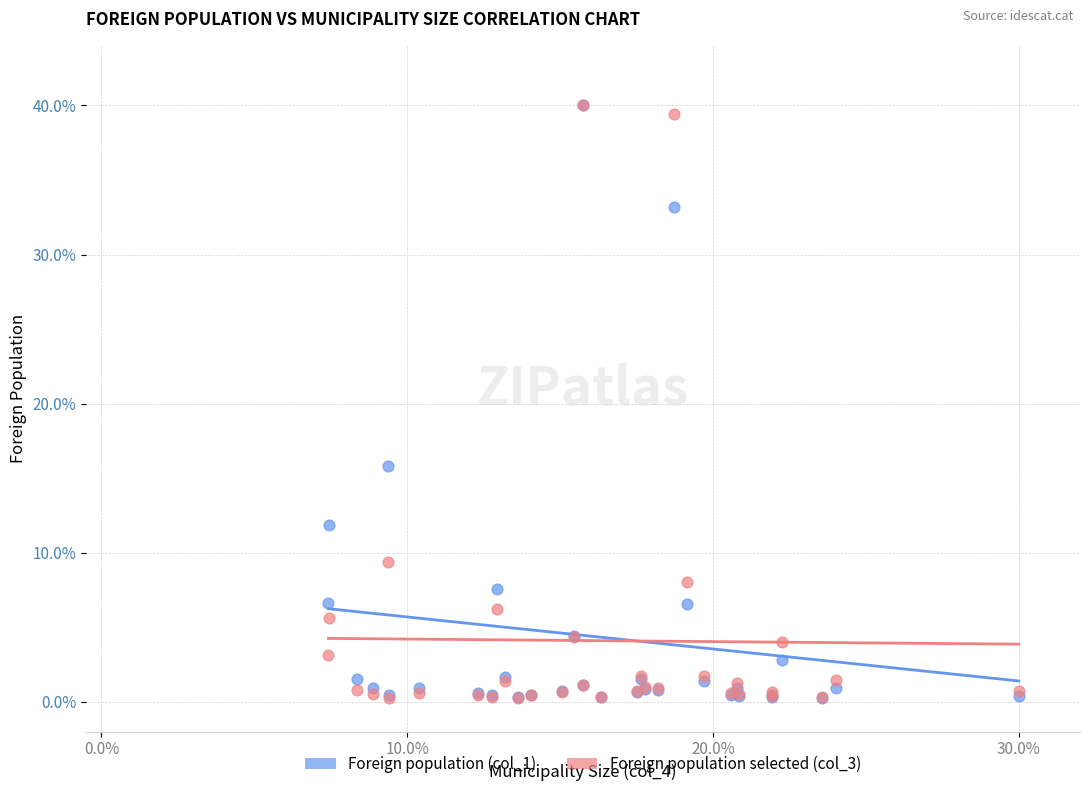

What are all the series names shown in the legend?

Foreign population (col_1), Foreign population selected (col_3)